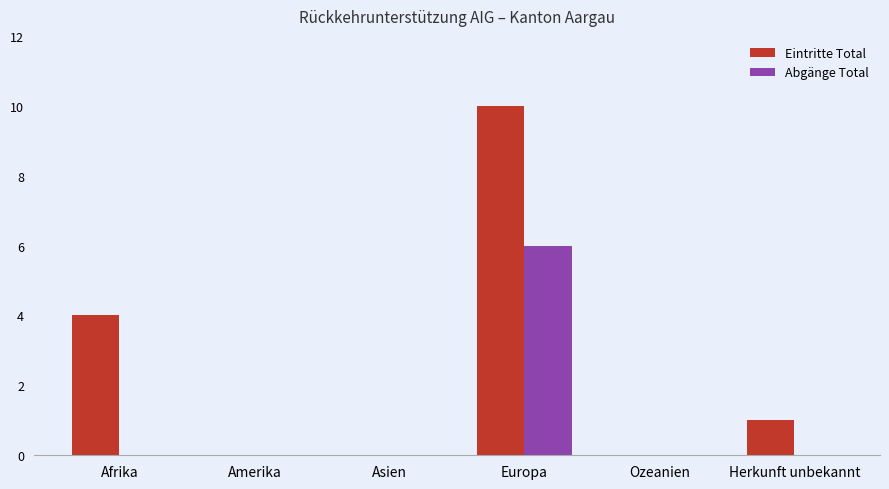

How many distinct data groups are displayed?

2